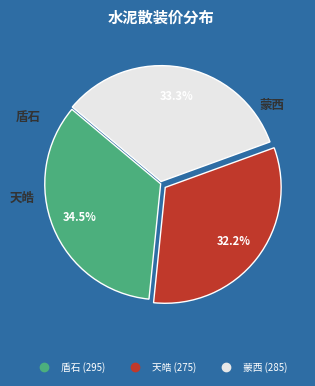

Which slice is the largest?

盾石